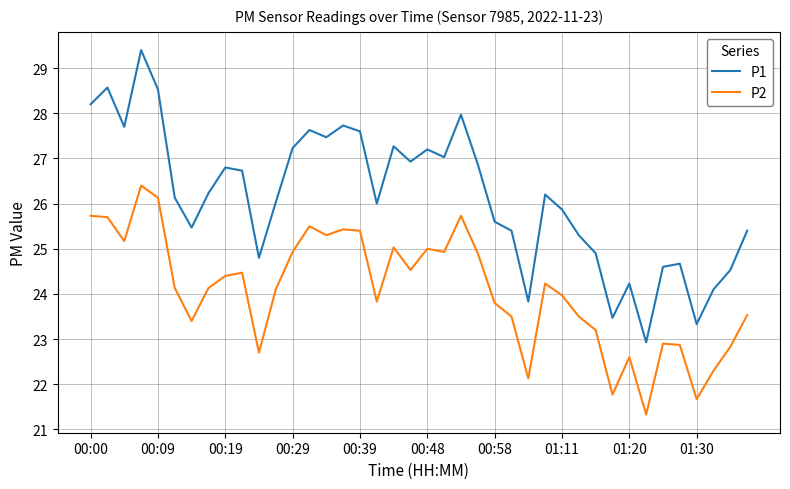

List the series in order of their overall mean, lowest first.

P2, P1